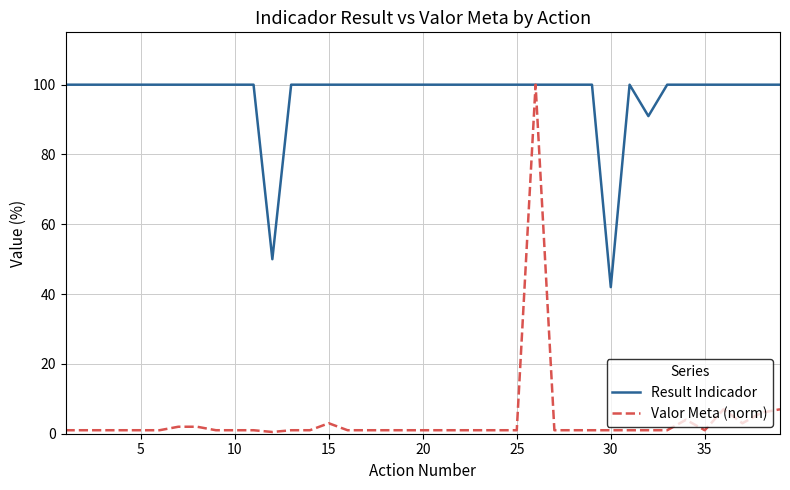

What is the highest value of the Result Indicador series?

100.0